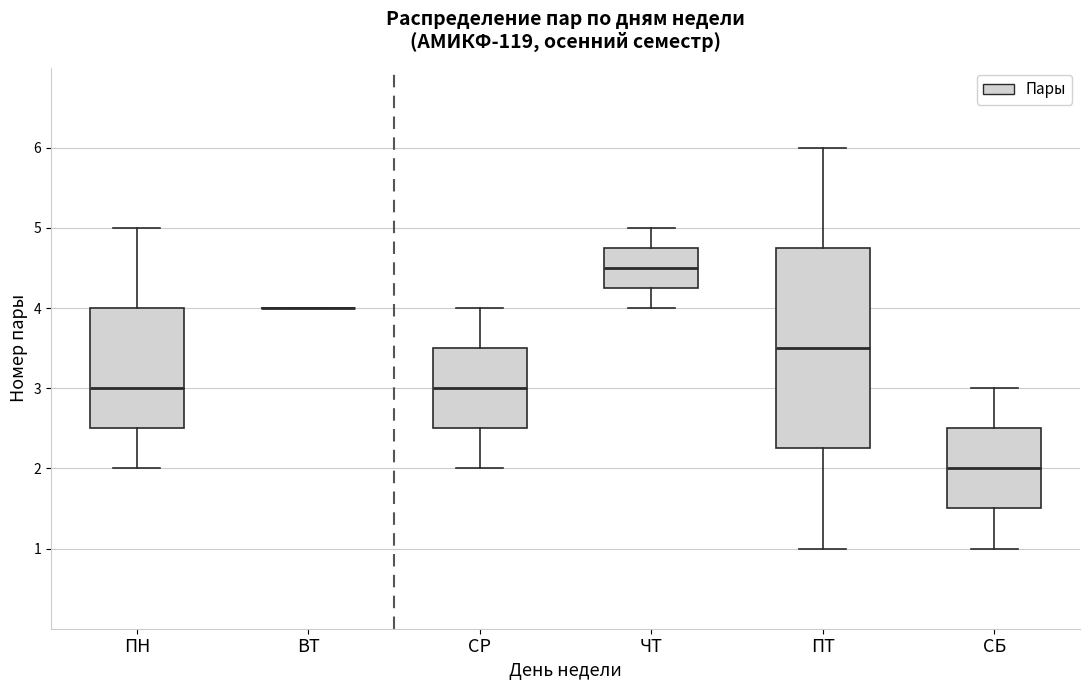

Comparing the boxes themselves (not the whiskers), which one is the tallest?

ПТ